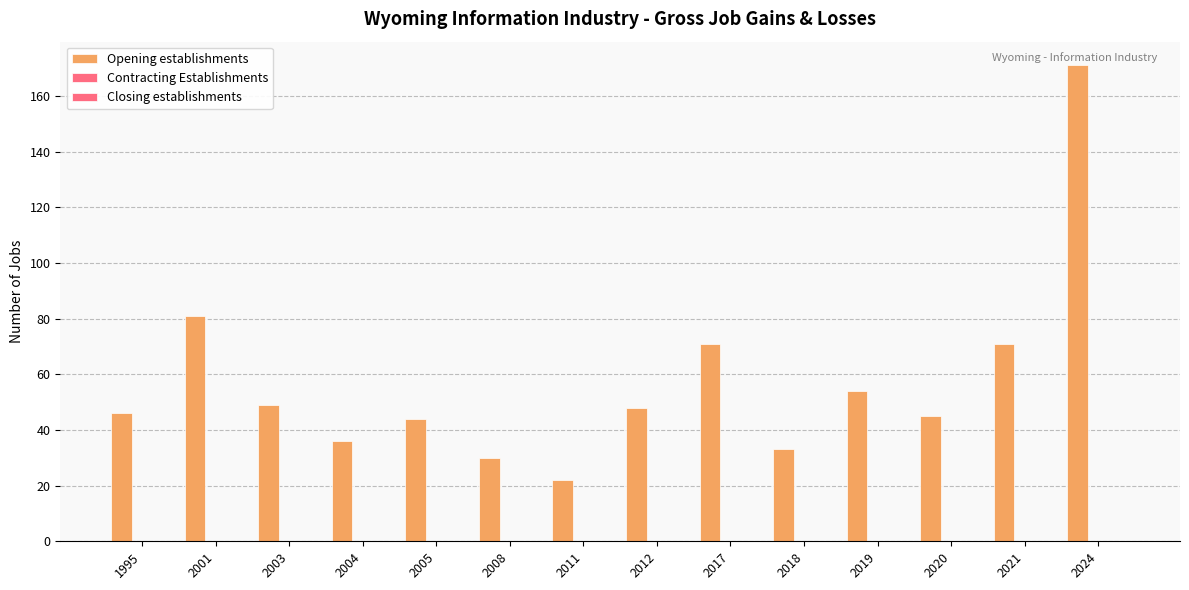

What is the maximum value shown in the chart?

171